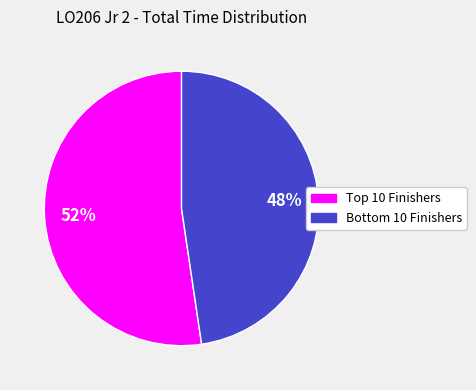

To the nearest percent, what is the average slice percentage?

50%